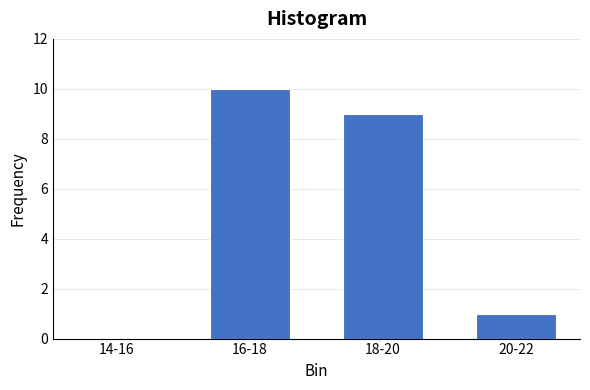

Reading left to right, transcribe all the data shown in this chart.

14-16=0	16-18=10	18-20=9	20-22=1